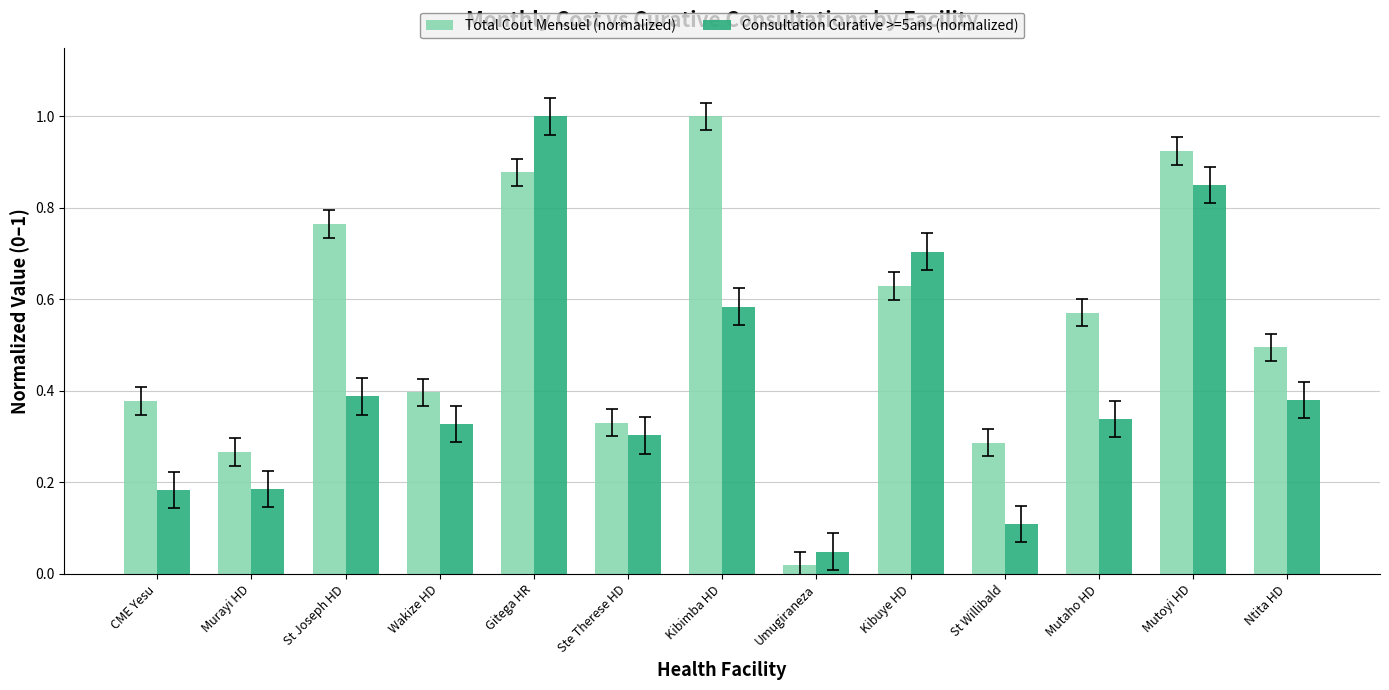

At St Joseph HD, list the series in order from smallest to largest.

Consultation Curative >=5ans (normalized), Total Cout Mensuel (normalized)